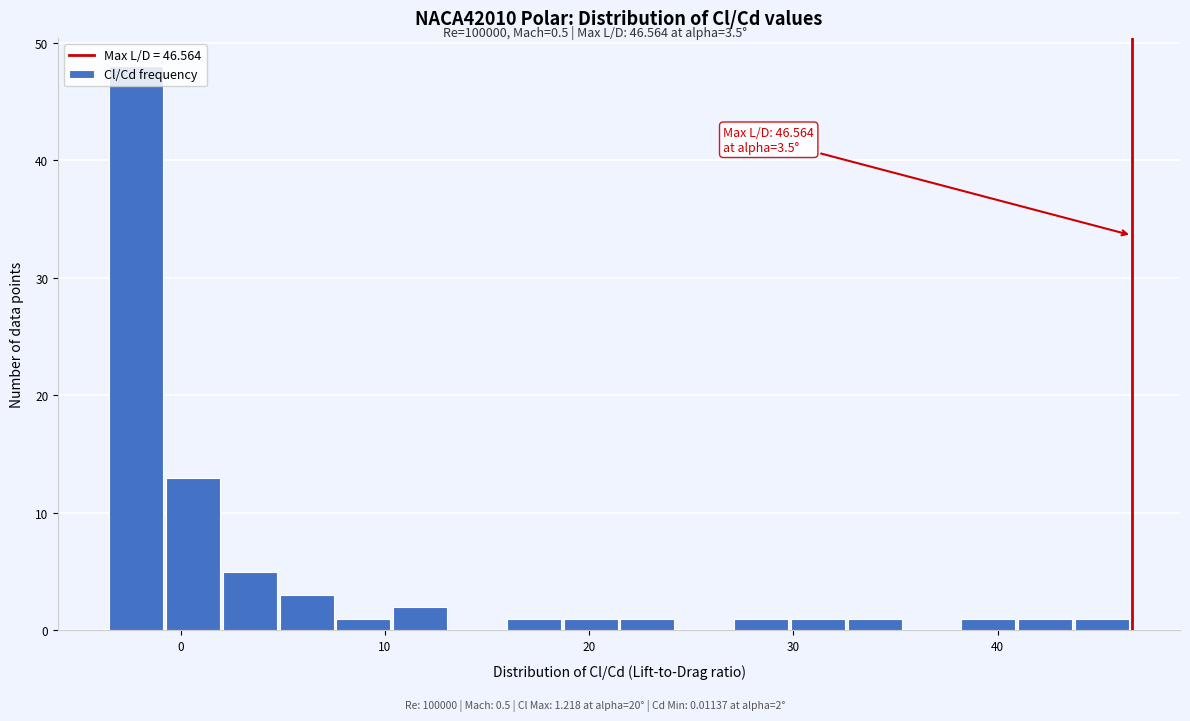

Around what value on the x-axis is the tallest bar? Give the approximate position of its centre, as read against the axis.

-2